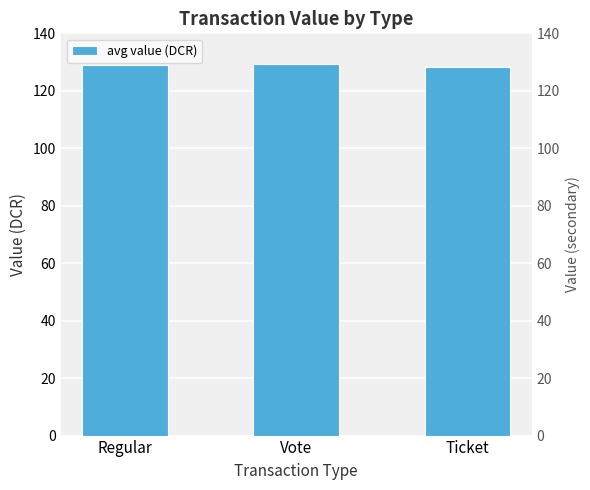

What is the label of the 3rd bar from the left?

Ticket